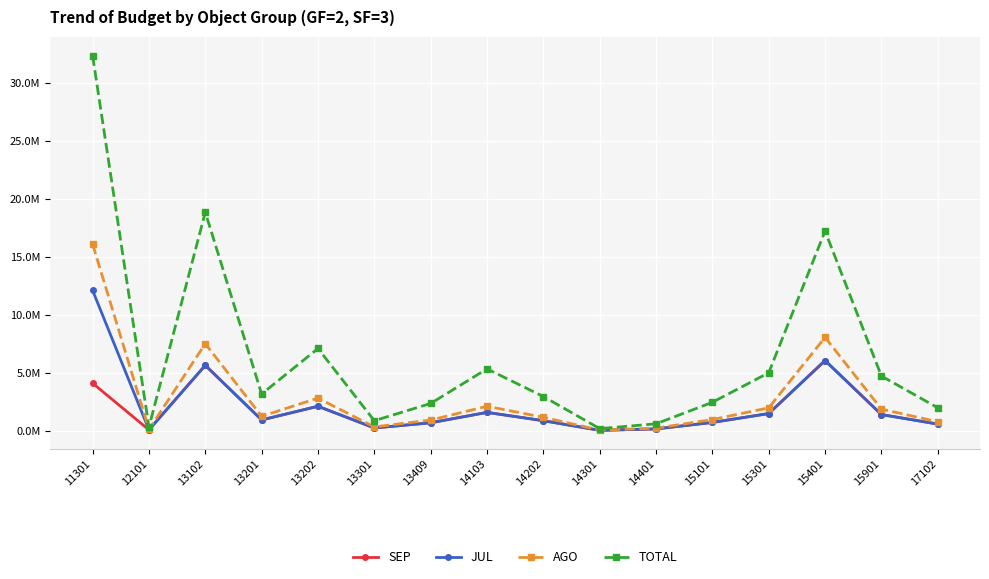

Does the chart have visible grid lines?

Yes